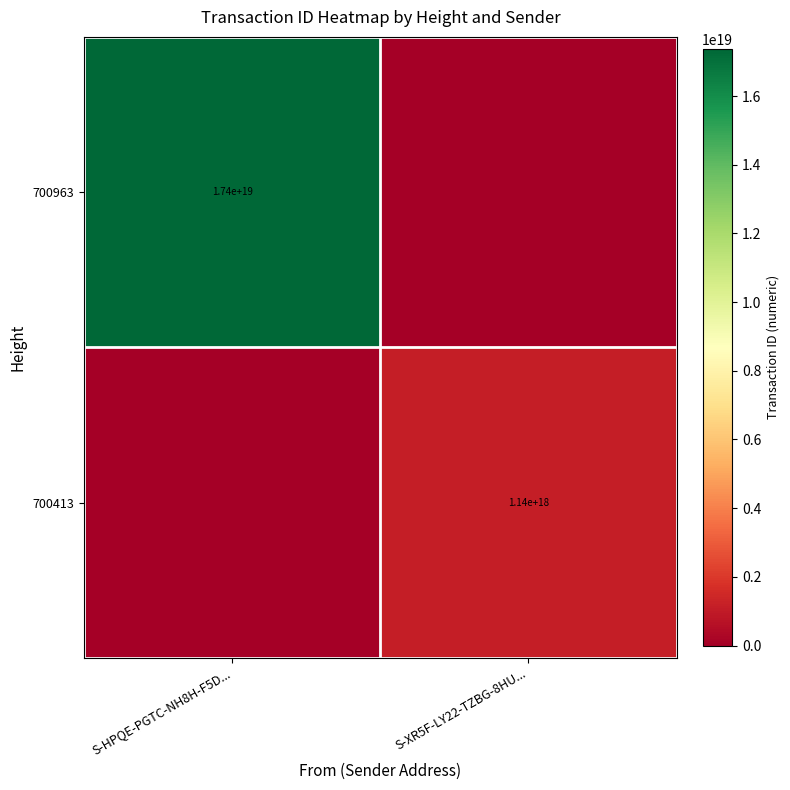

The value of 700413 at S-XR5F-LY22-TZBG-8HU... is 1796929406245176064. True or false?

False